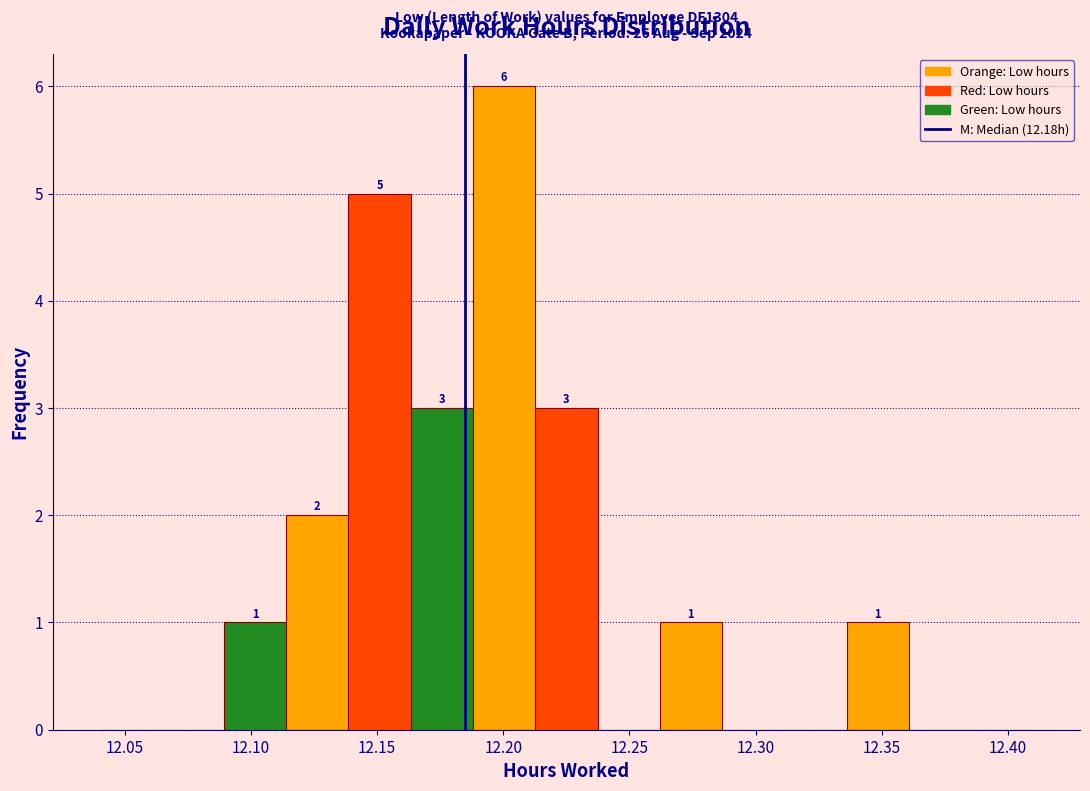

Which range on the x-axis has the tallest bar?

12.190 to 12.215